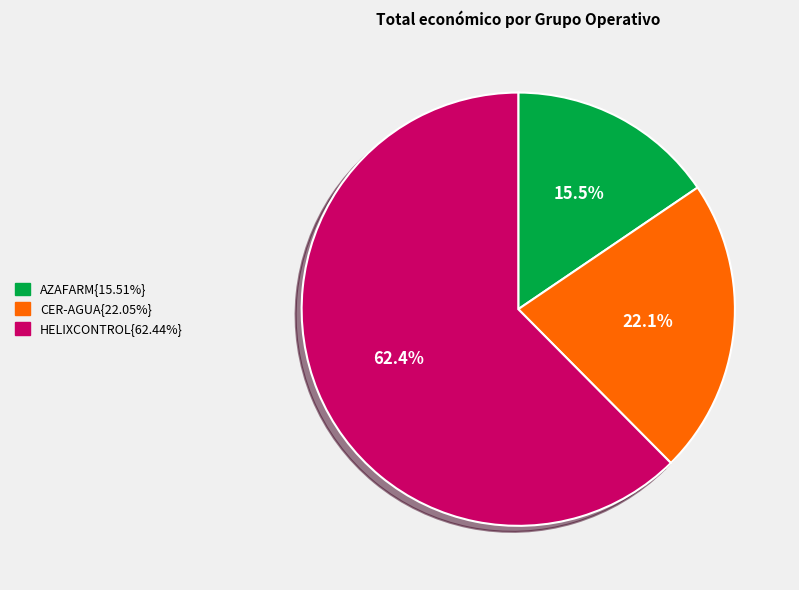

Is there any slice that represents more than half of the pie?

Yes